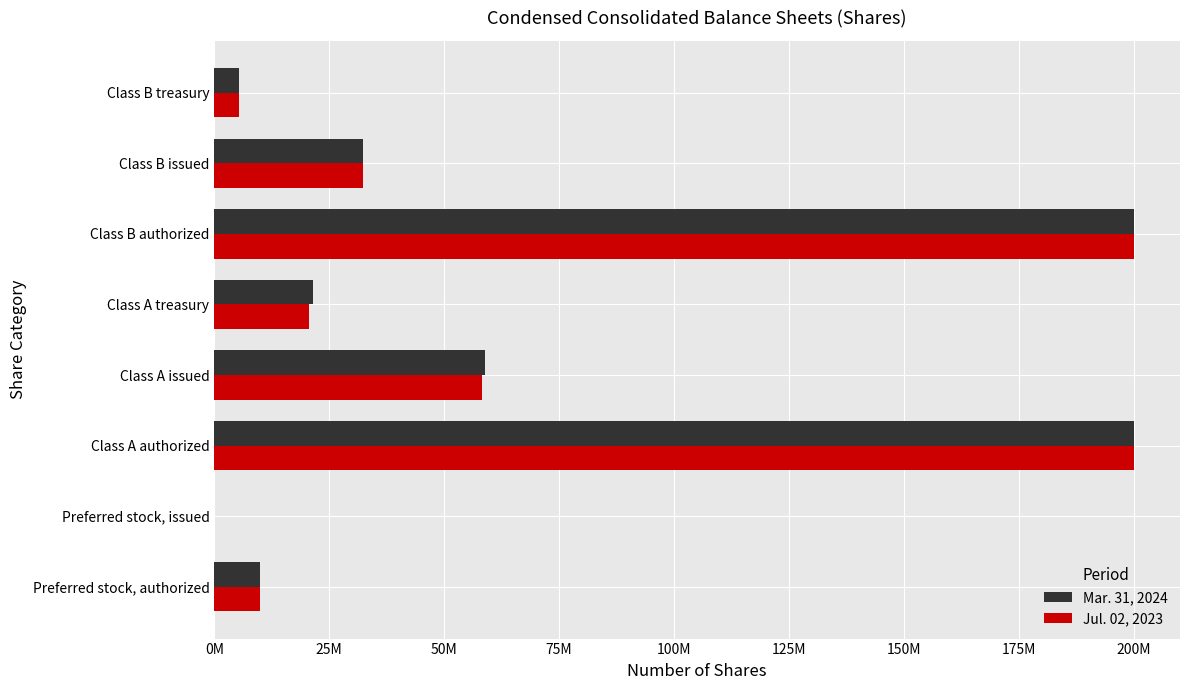

What are all the series names shown in the legend?

Mar. 31, 2024, Jul. 02, 2023